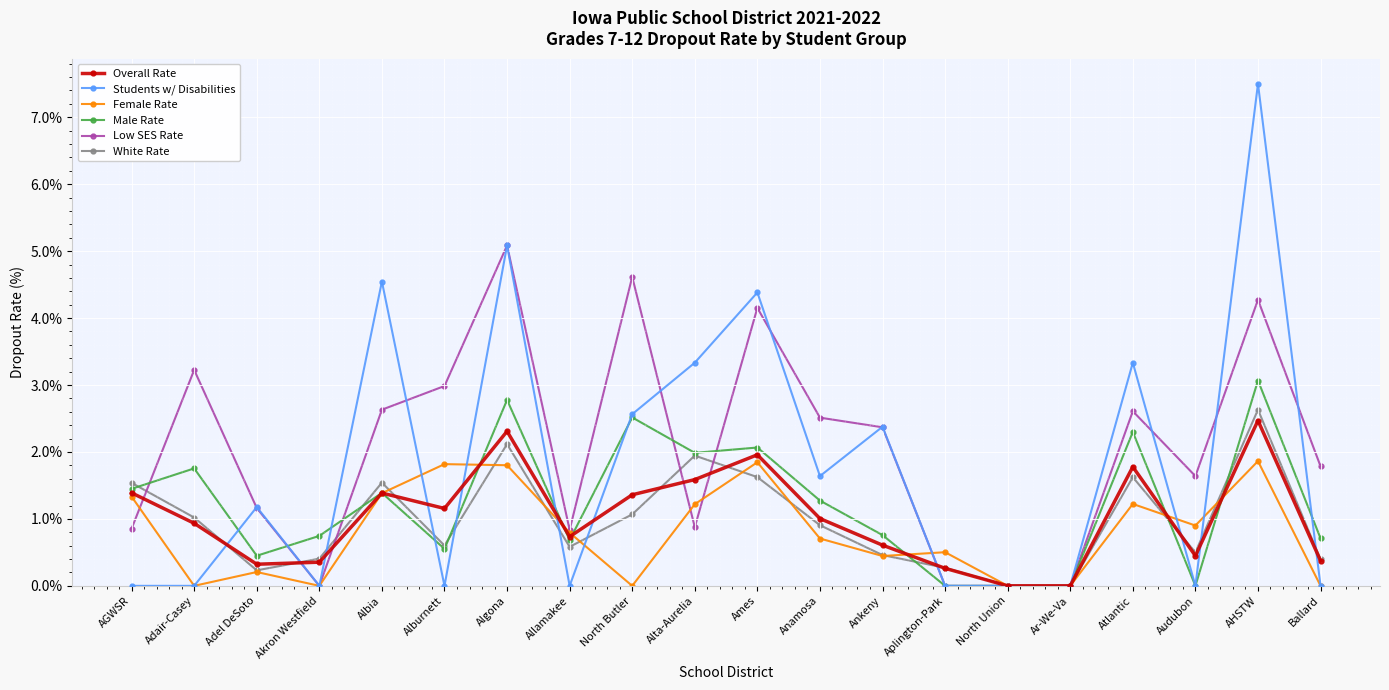

What is the value of the Male Rate point at the 17th from the left?

2.3